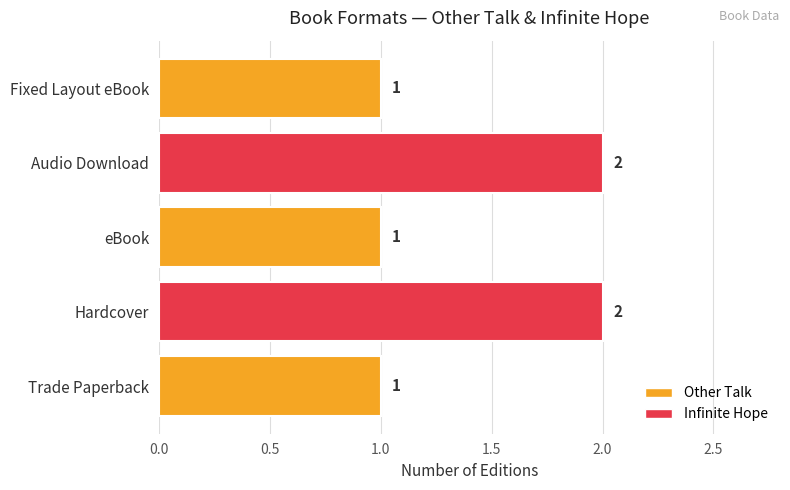

Are the bars grouped side by side (vs. stacked)?

No